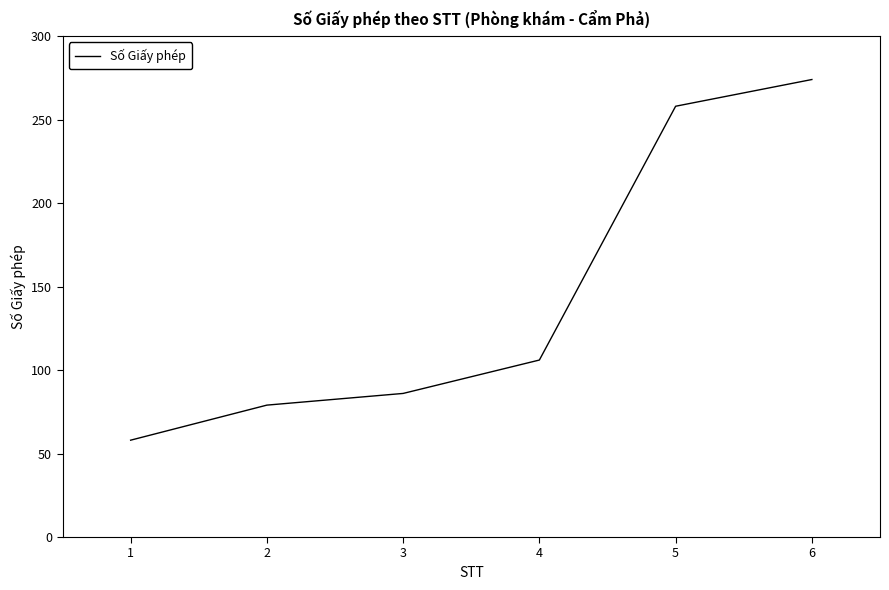

Count the number of data series in this chart.

1